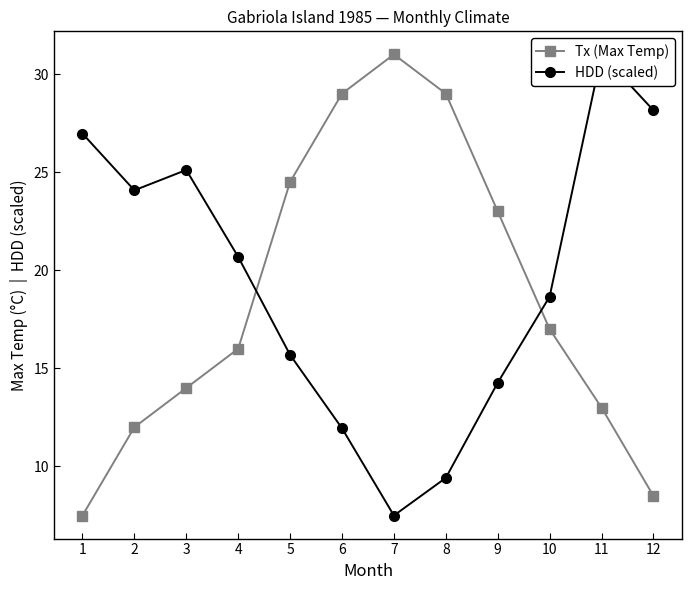

True or false: HDD (scaled) has more than 0 points higher than both neighbors.

True